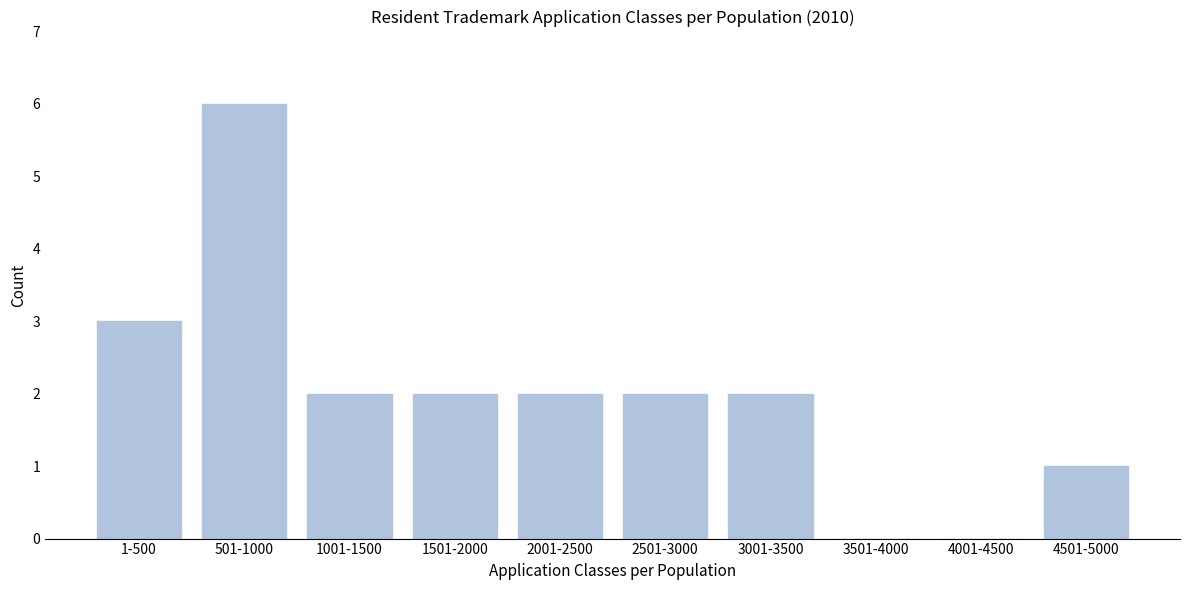

Reading left to right, transcribe all the data shown in this chart.

1-500=3	501-1000=6	1001-1500=2	1501-2000=2	2001-2500=2	2501-3000=2	3001-3500=2	3501-4000=0	4001-4500=0	4501-5000=1